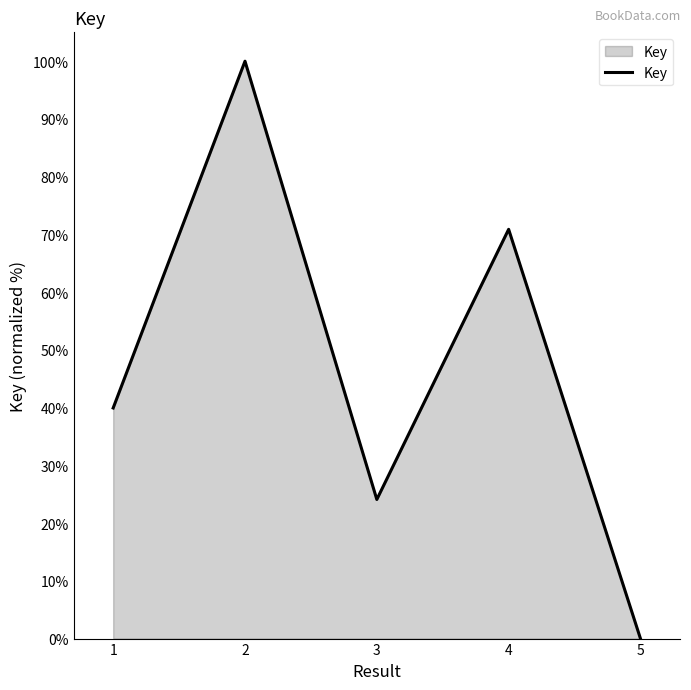

How many lines are shown in the chart?

1